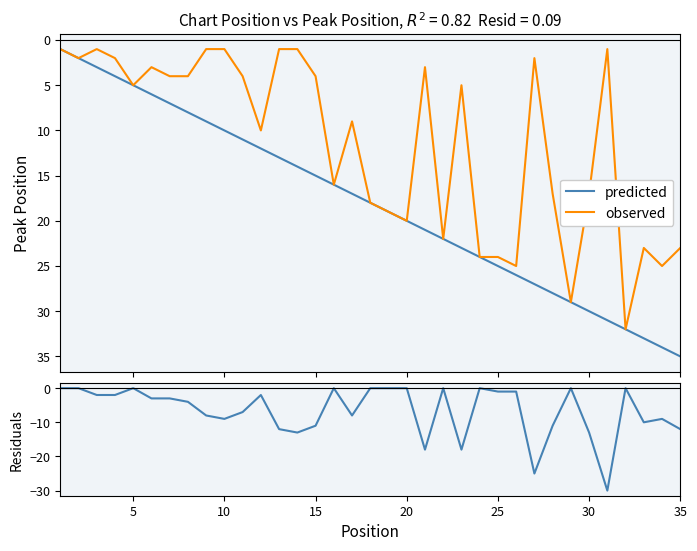

How many interior local peaks does the observed series have?

10